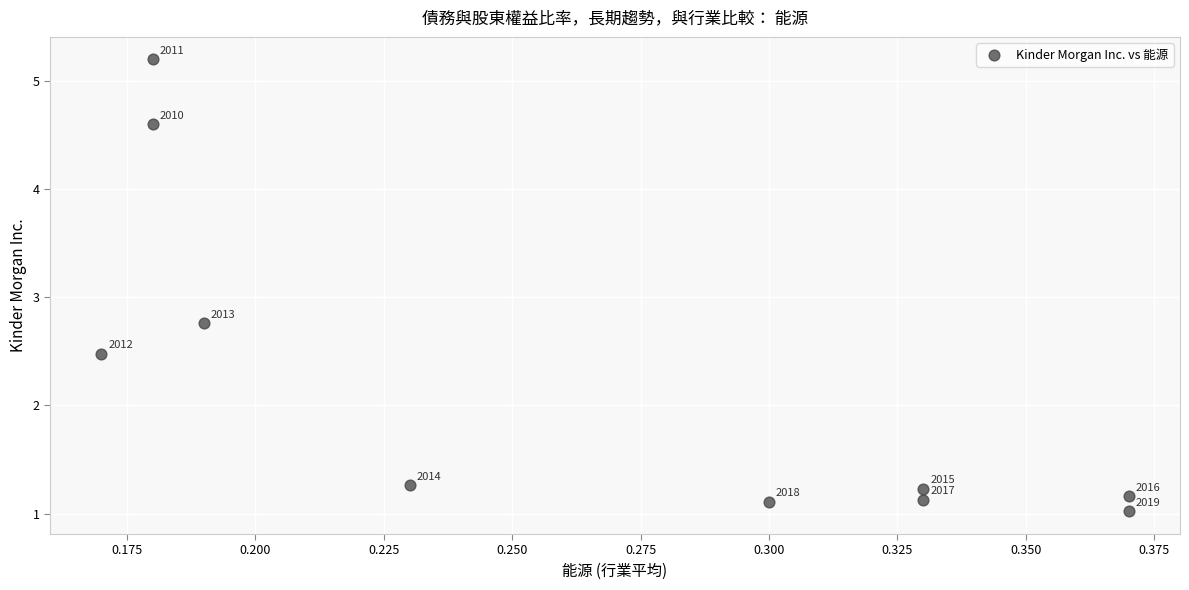

What Y value in the scatter plot is closest to 3?

2.8